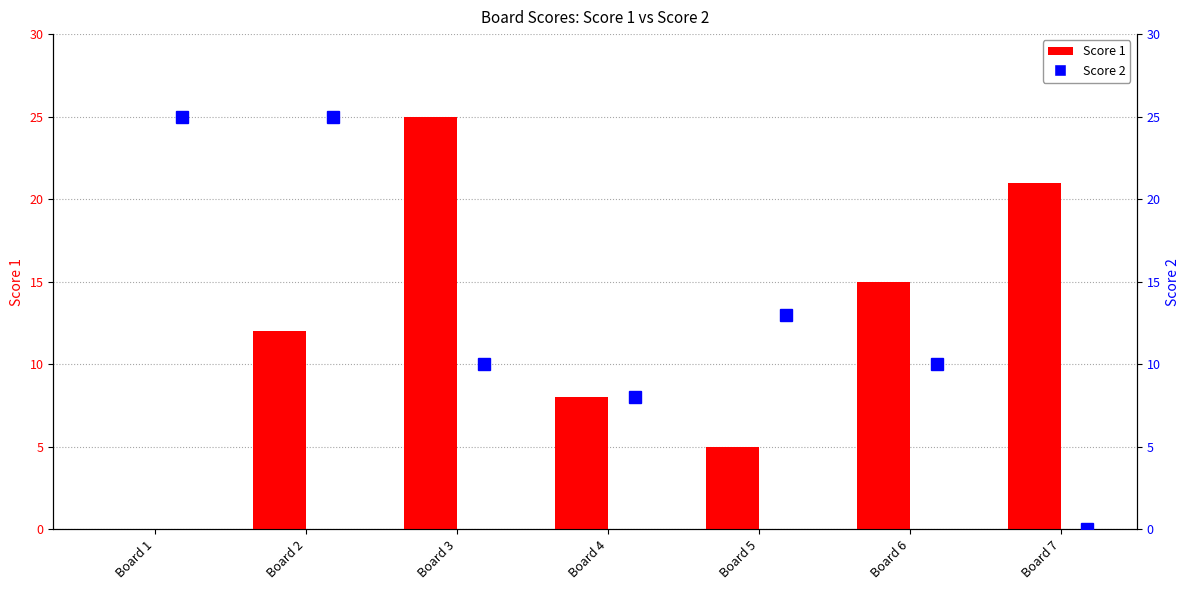

Which series has the largest total across all categories?

Score 2